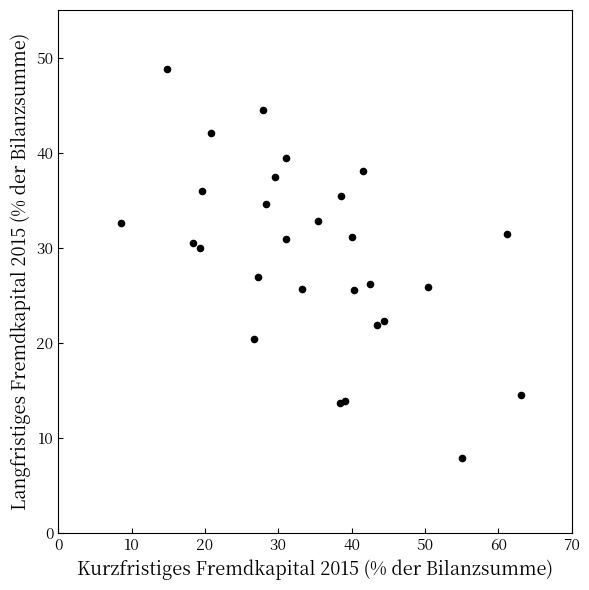

What is the range of Y values (max minus min)?

41.0